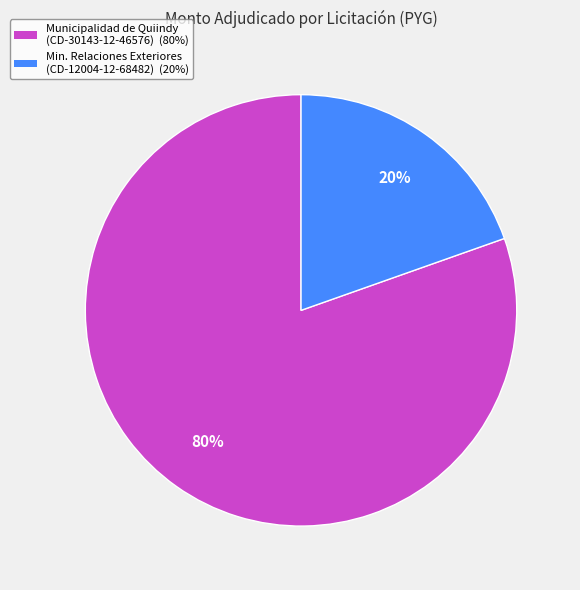

To the nearest percent, what is the average slice percentage?

50%